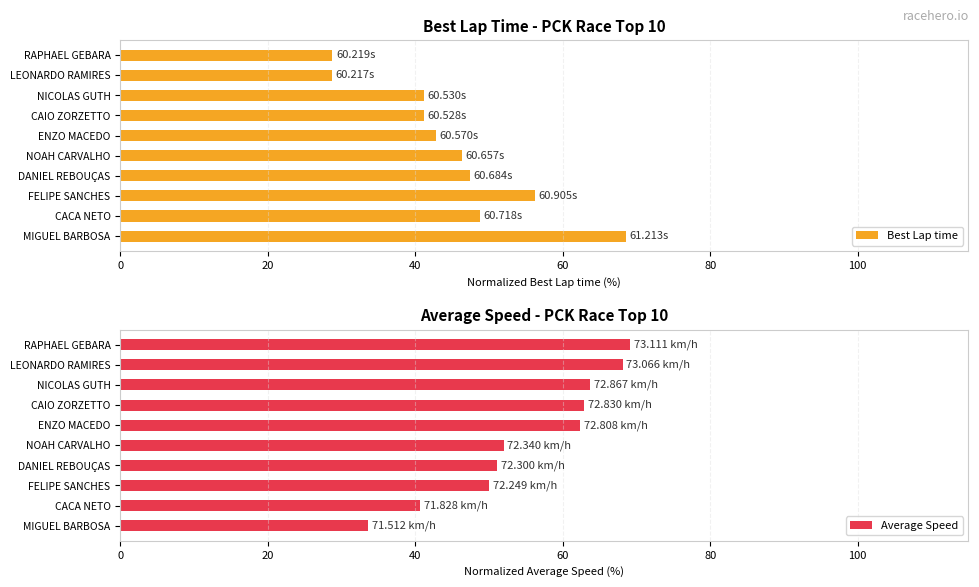

What is the difference between the maximum and minimum values in the Average Speed series?

35.5